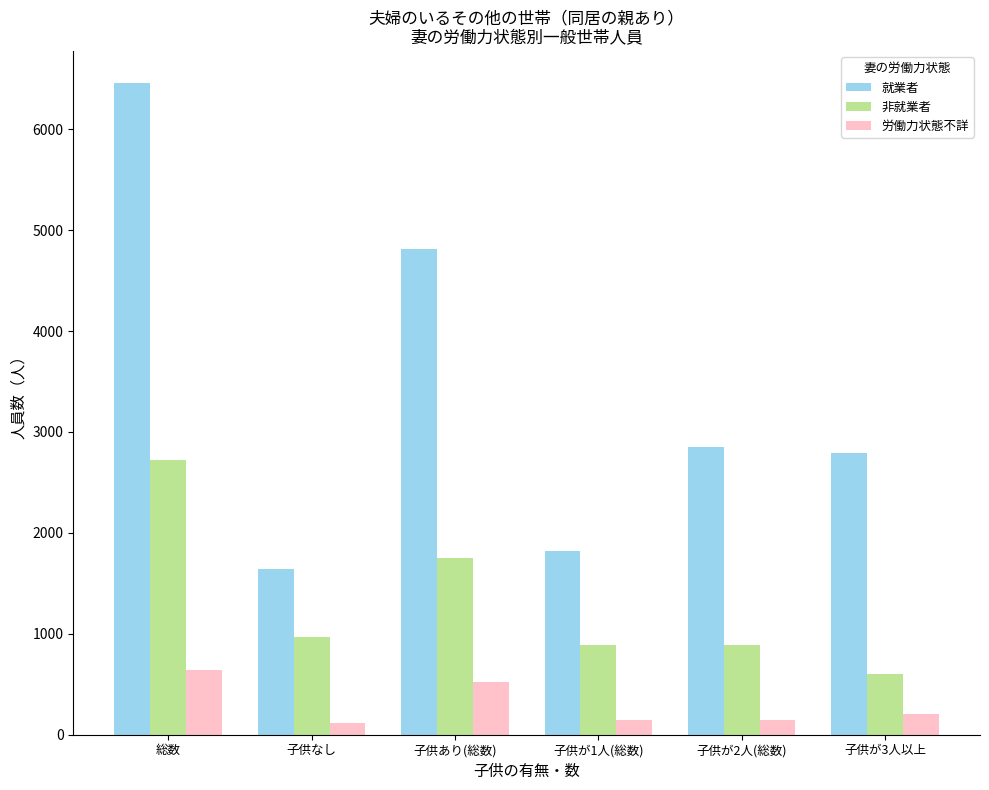

What is the label of the 4th bar from the right?

子供あり(総数)